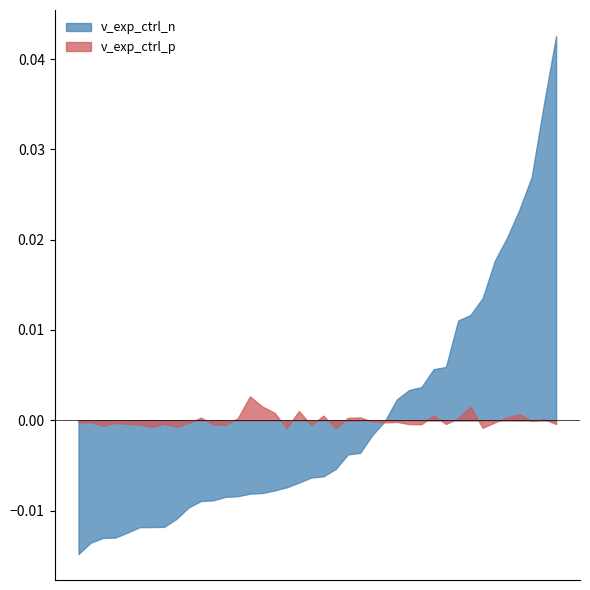

Which series has the widest spread of values?

v_exp_ctrl_n